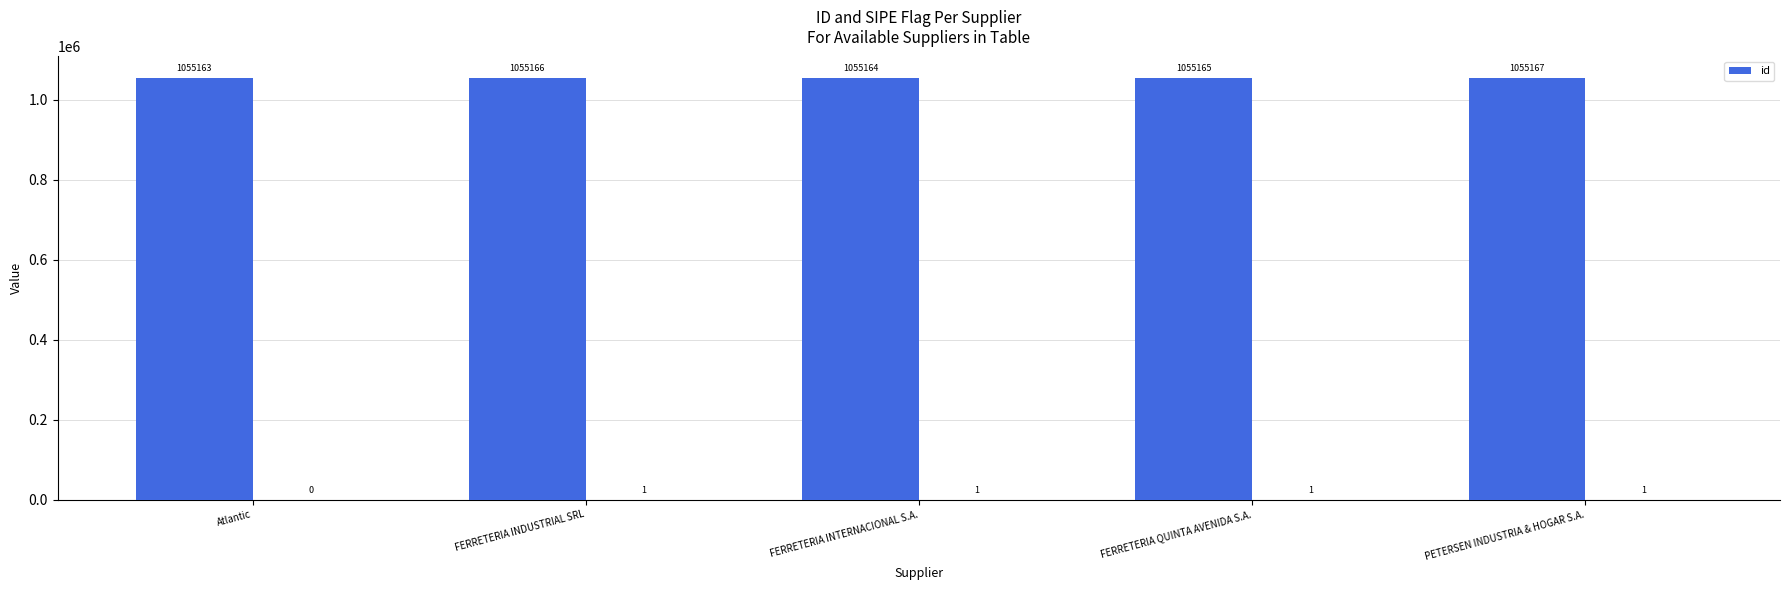

Which label corresponds to the smallest value in the chart?

Atlantic